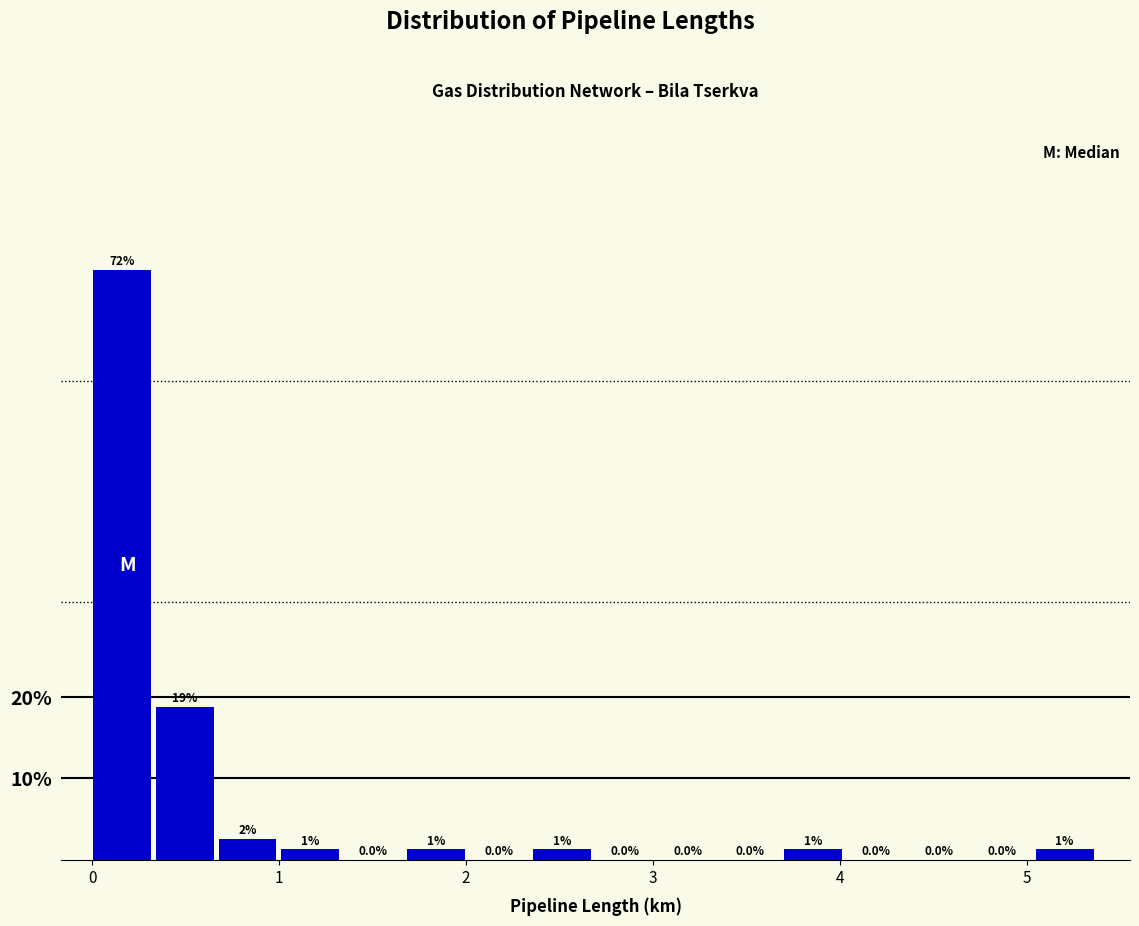

Around what value on the x-axis is the tallest bar? Give the approximate position of its centre, as read against the axis.

0.2